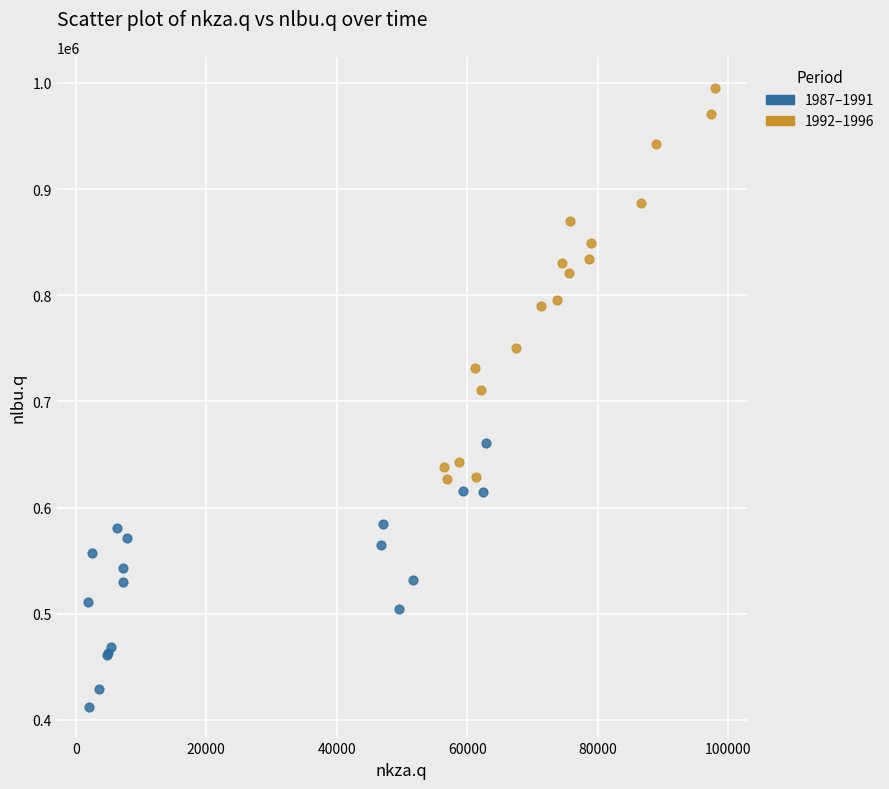

What are all the series names shown in the legend?

1987–1991, 1992–1996